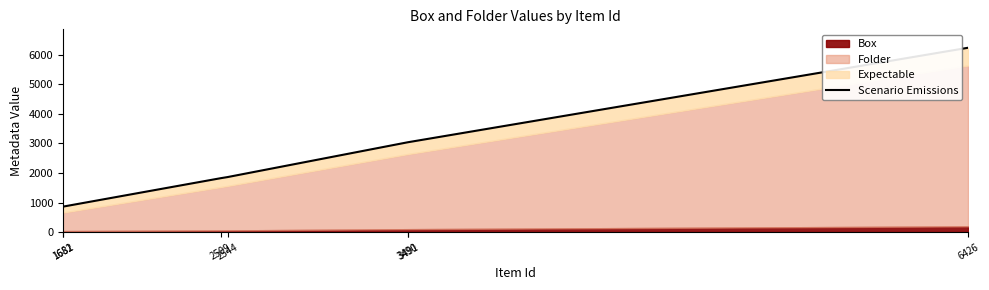

Reading left to right, list all the values displayed in this chart.

1681=861	1682=862	2509=1825	2544=1862	3490=3042	3491=3043	6426=6241